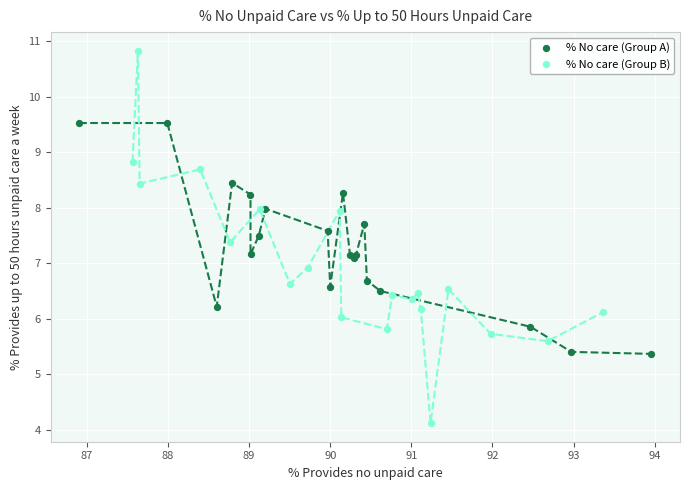

Which series contains the highest Y value?

% No care (Group B)